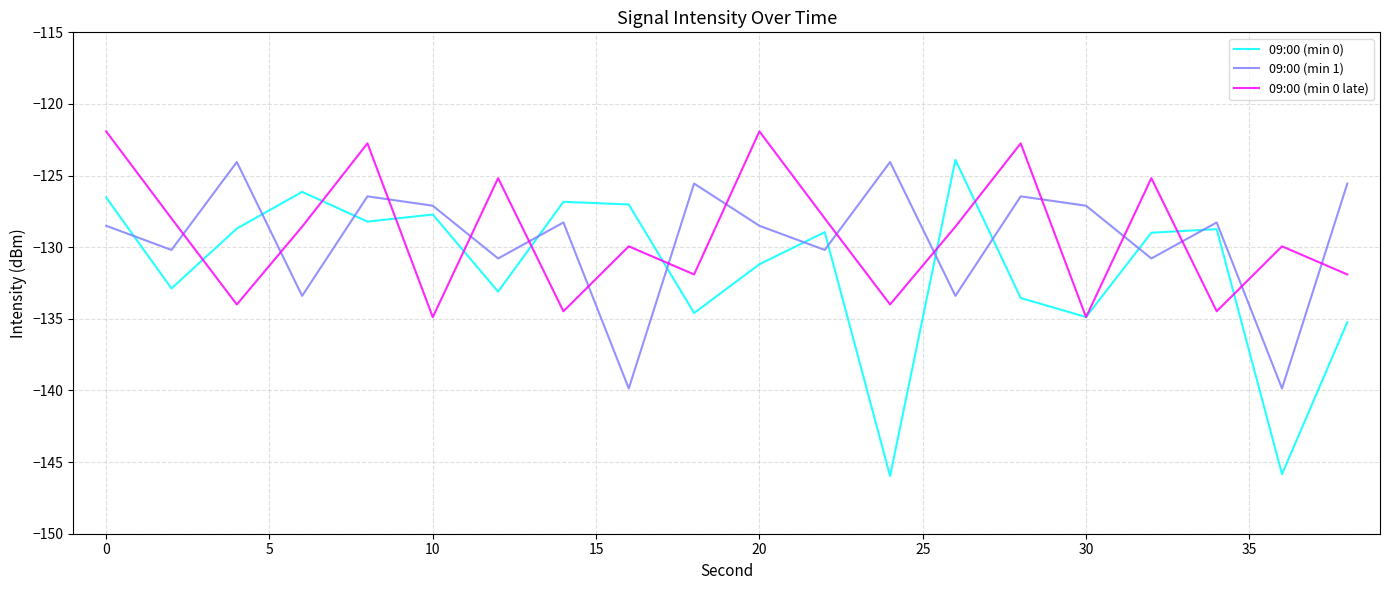

After their last crossing, which series has the higher values: 09:00 (min 1) or 09:00 (min 0 late)?

09:00 (min 1)